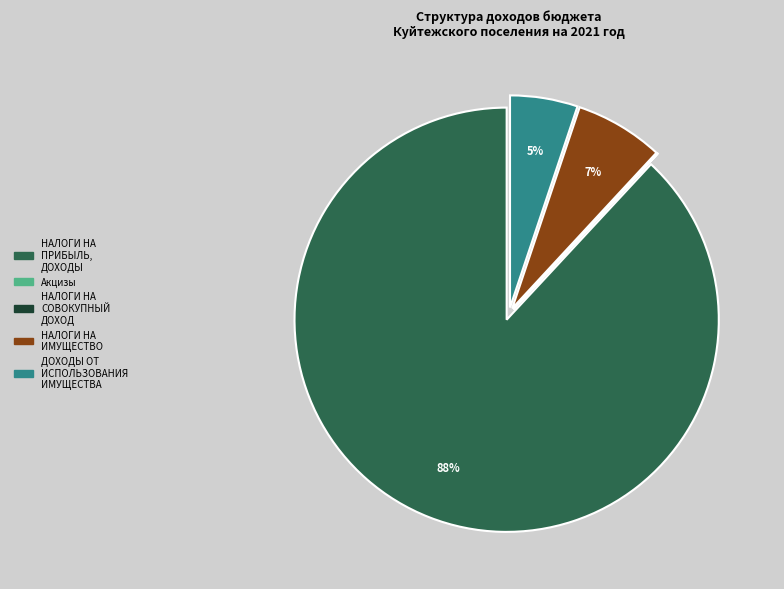

To the nearest percent, what is the difference between the largest and smallest slice percentages?

88%